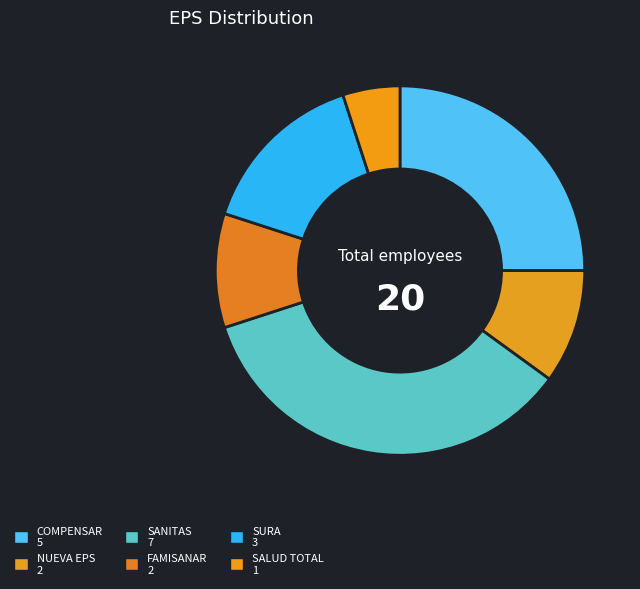

What percentage do SALUD TOTAL and SURA together represent?

20.0%